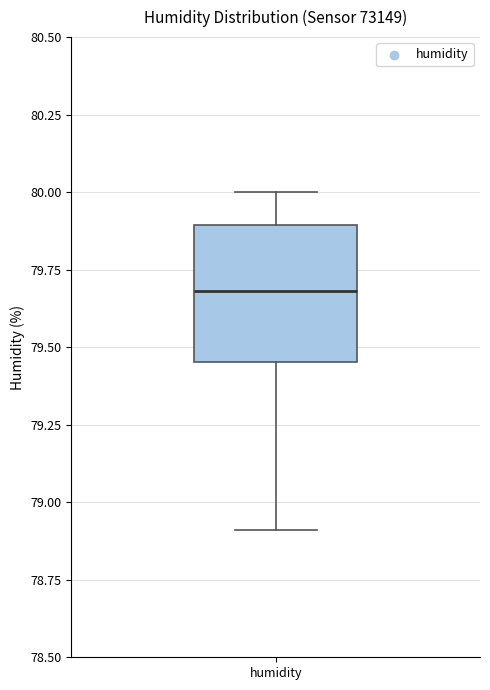

Read this box plot against the y-axis: the position of the median line, the range covered by the box, and the ends of both whiskers. The values are not printed on the chart, so give them approximately, as read against the axis.

median 79.70, box 79.45 to 79.90, whiskers 78.90 to 80.00